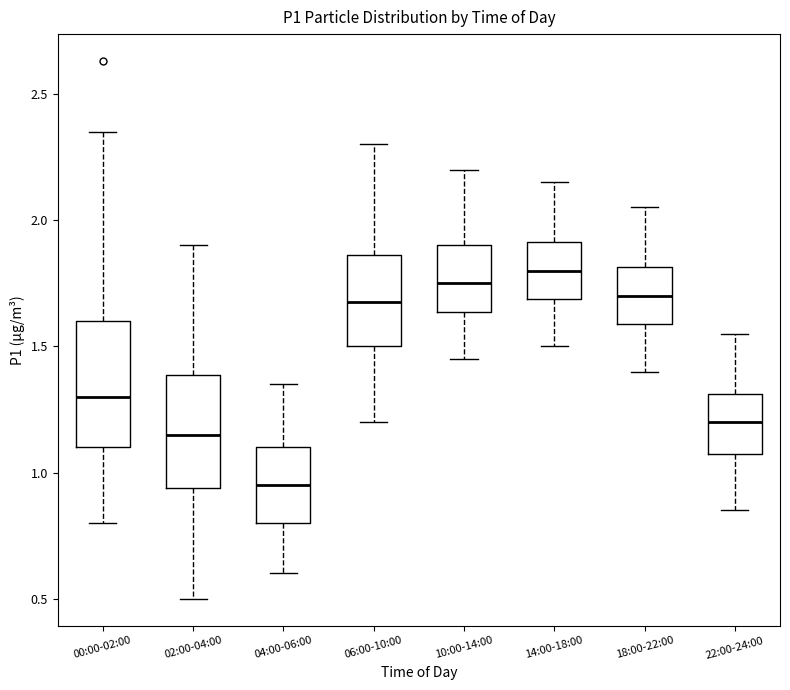

Which box's median line is the highest?

14:00-18:00